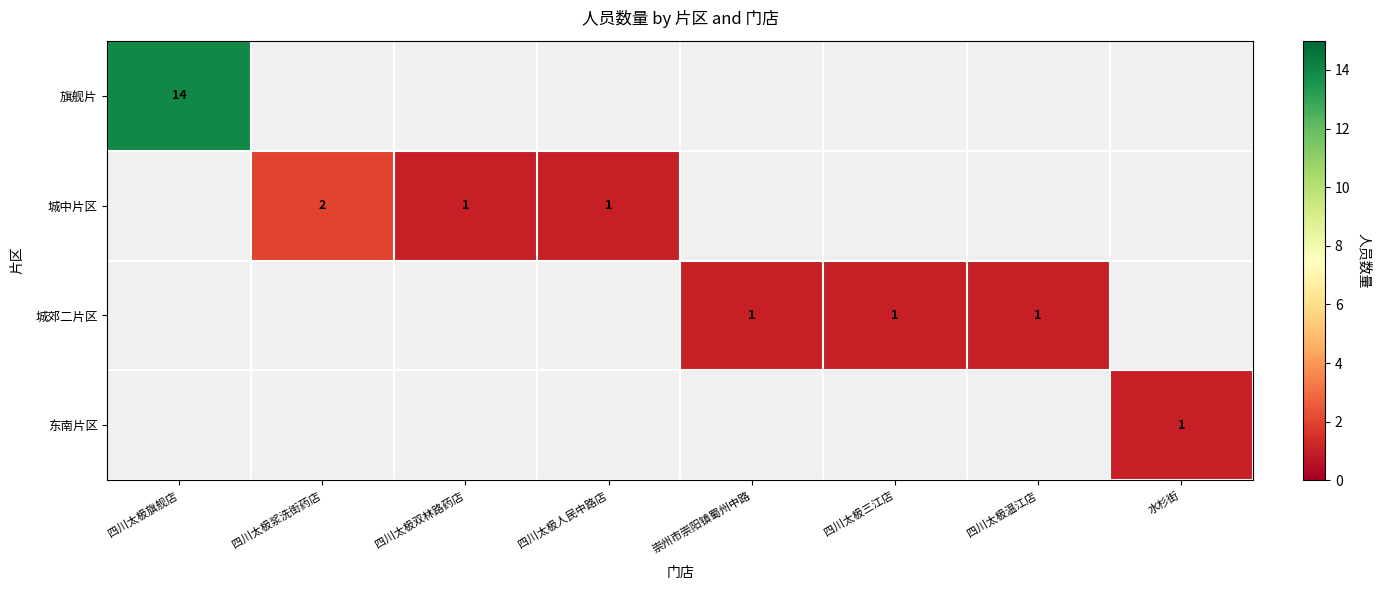

What is the greatest value displayed?

14.0